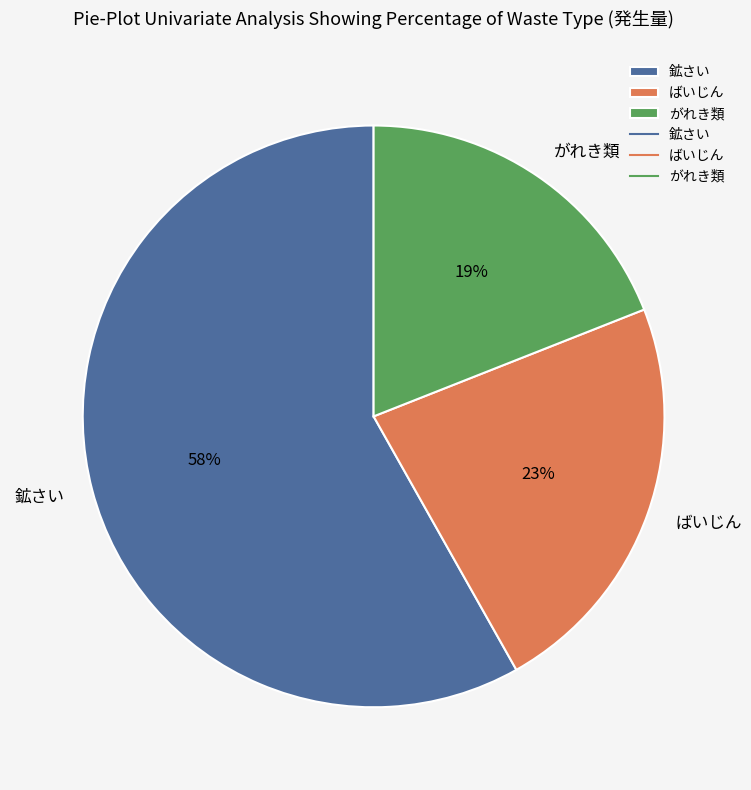

To the nearest percent, what portion does がれき類 represent?

19%